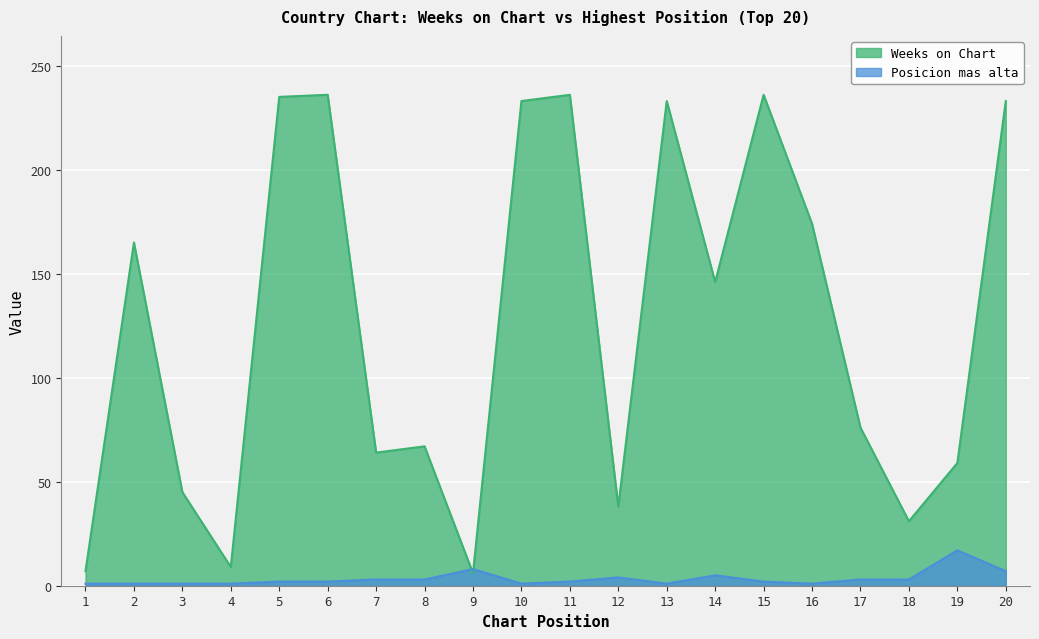

Rank the series at 20 from highest to lowest value.

Weeks on Chart, Posicion mas alta